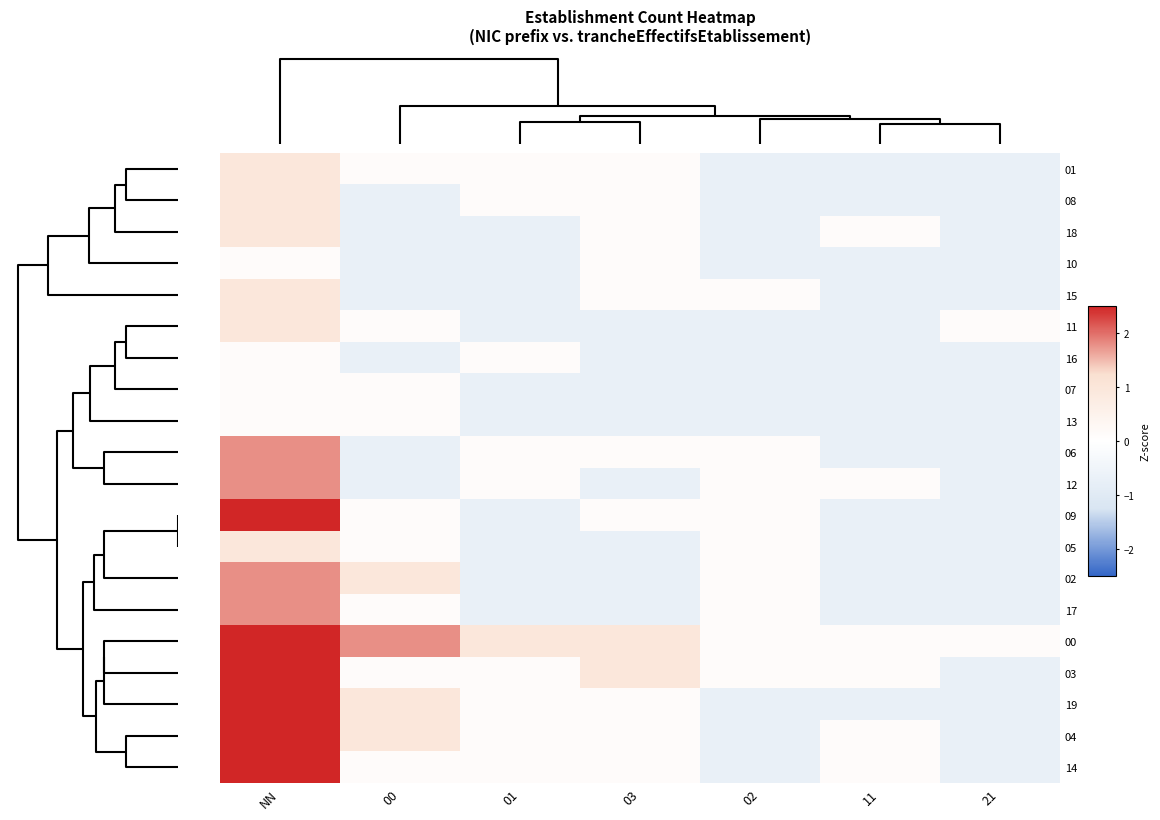

How many distinct data groups are displayed?

20